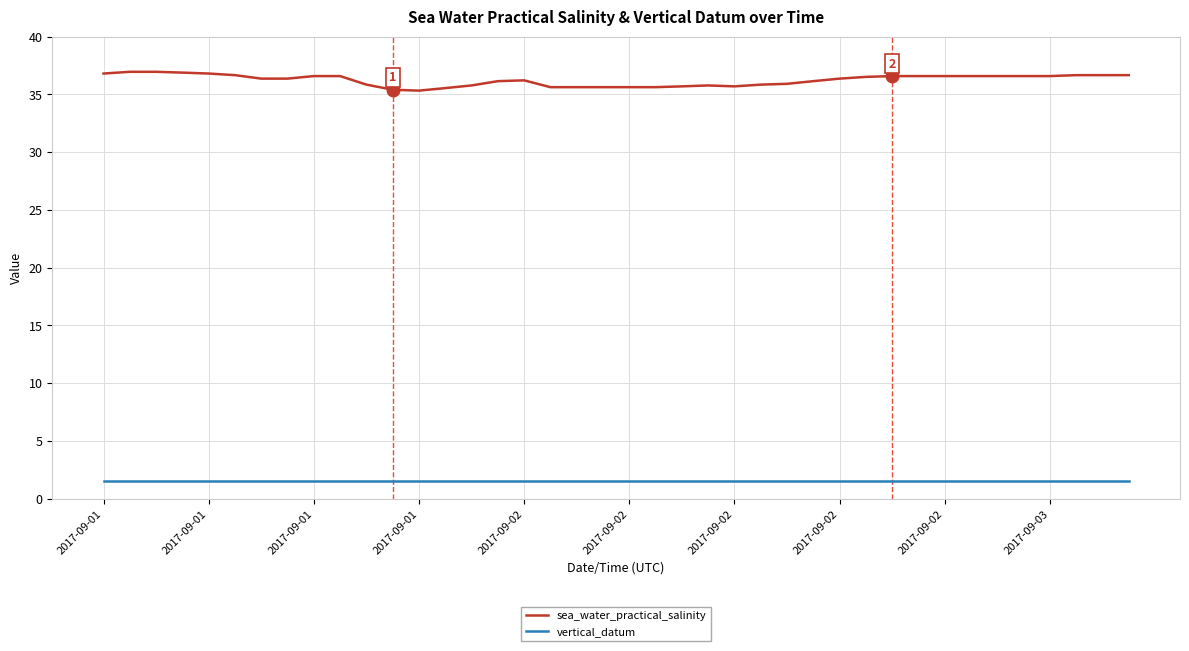

True or false: sea_water_practical_salinity and vertical_datum intersect in this chart.

False